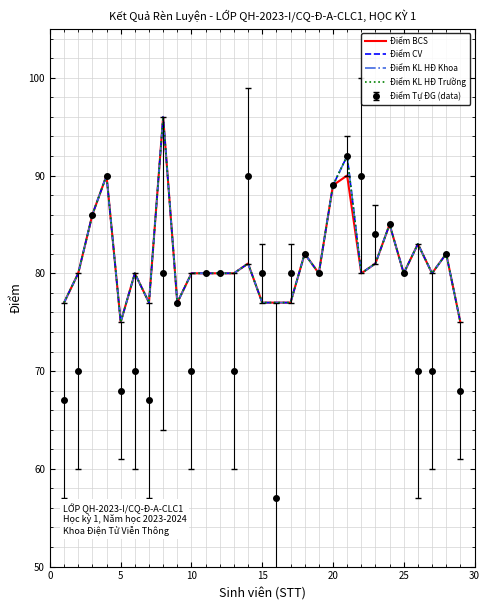

What is the lowest value of the Điểm KL HĐ Trường series?

75